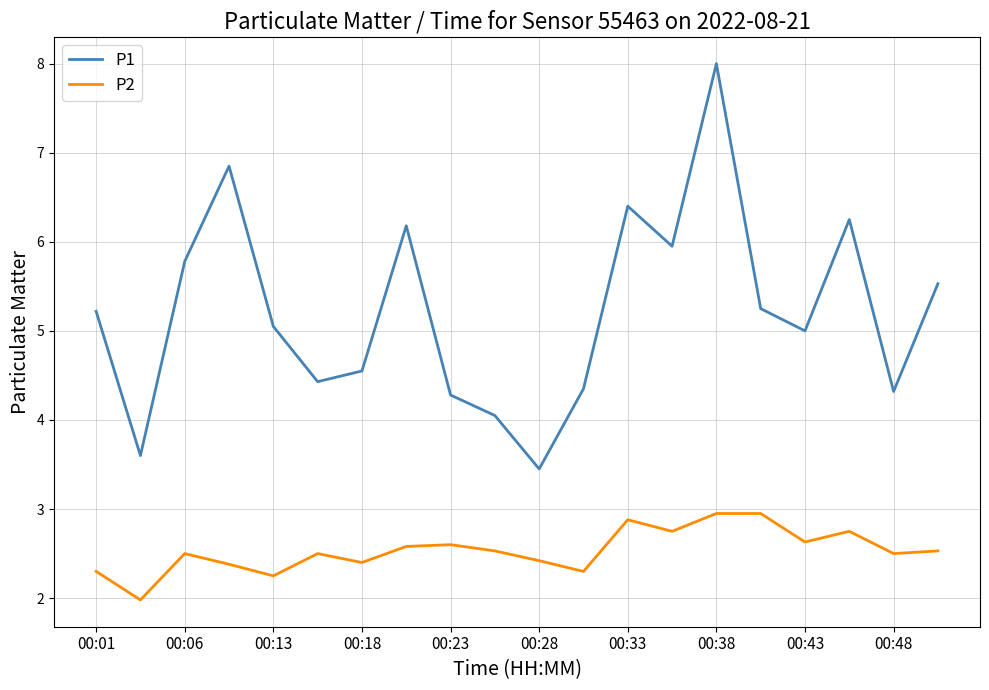

What is the minimum value for P2?

2.0